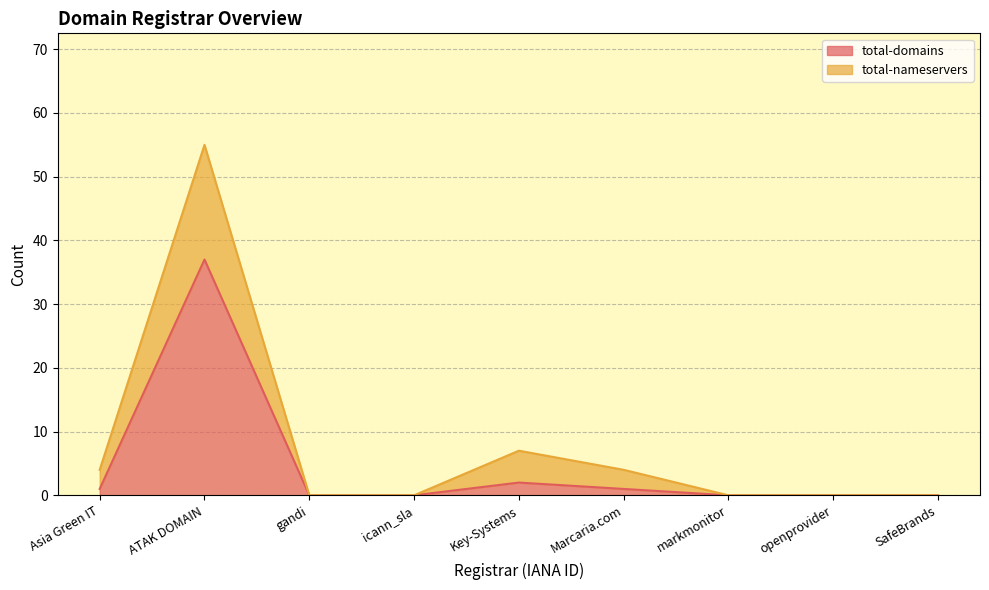

What is the highest value of the total-domains series?

37